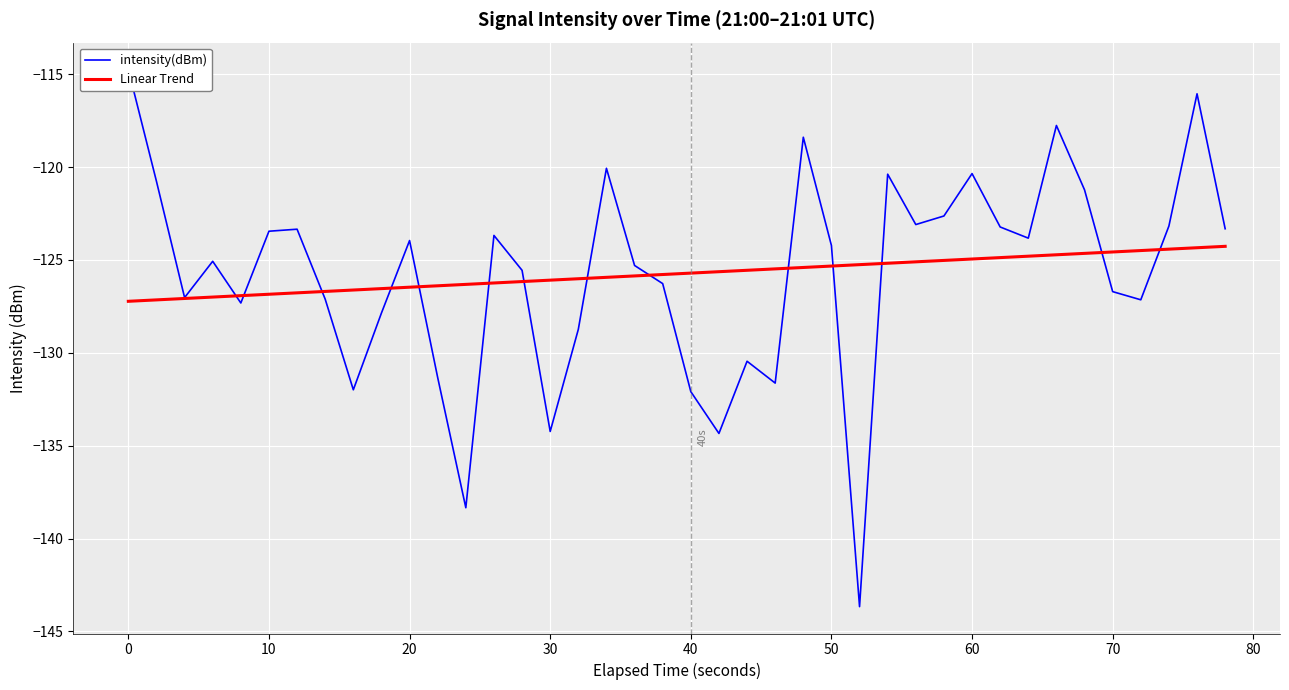

What is the maximum value for Linear Trend?

-124.3